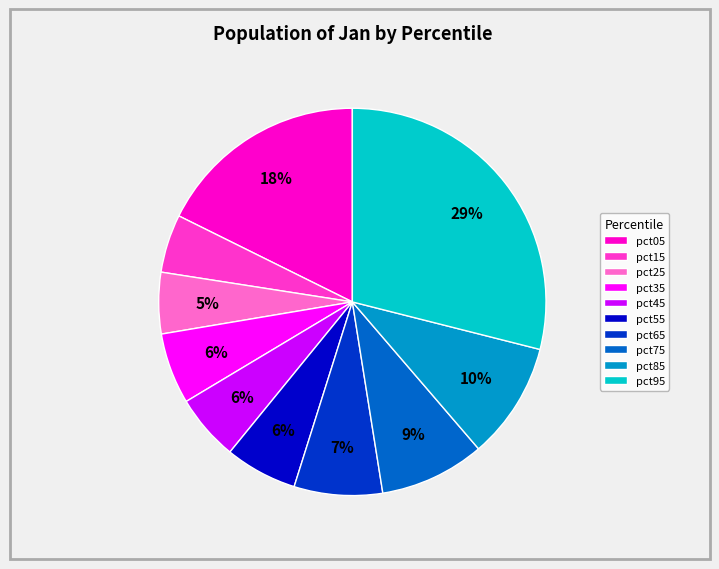

Is the sum of pct95 and pct65 greater than half?

No